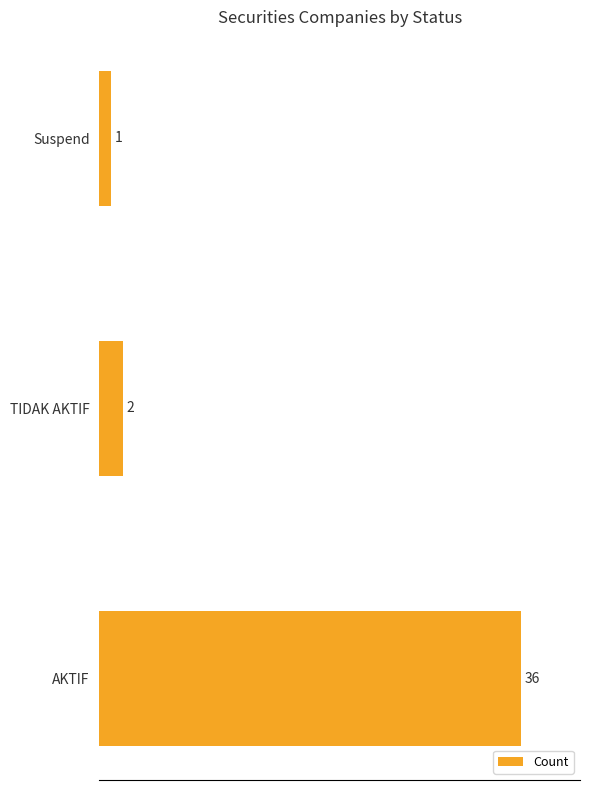

What is the average value?

13